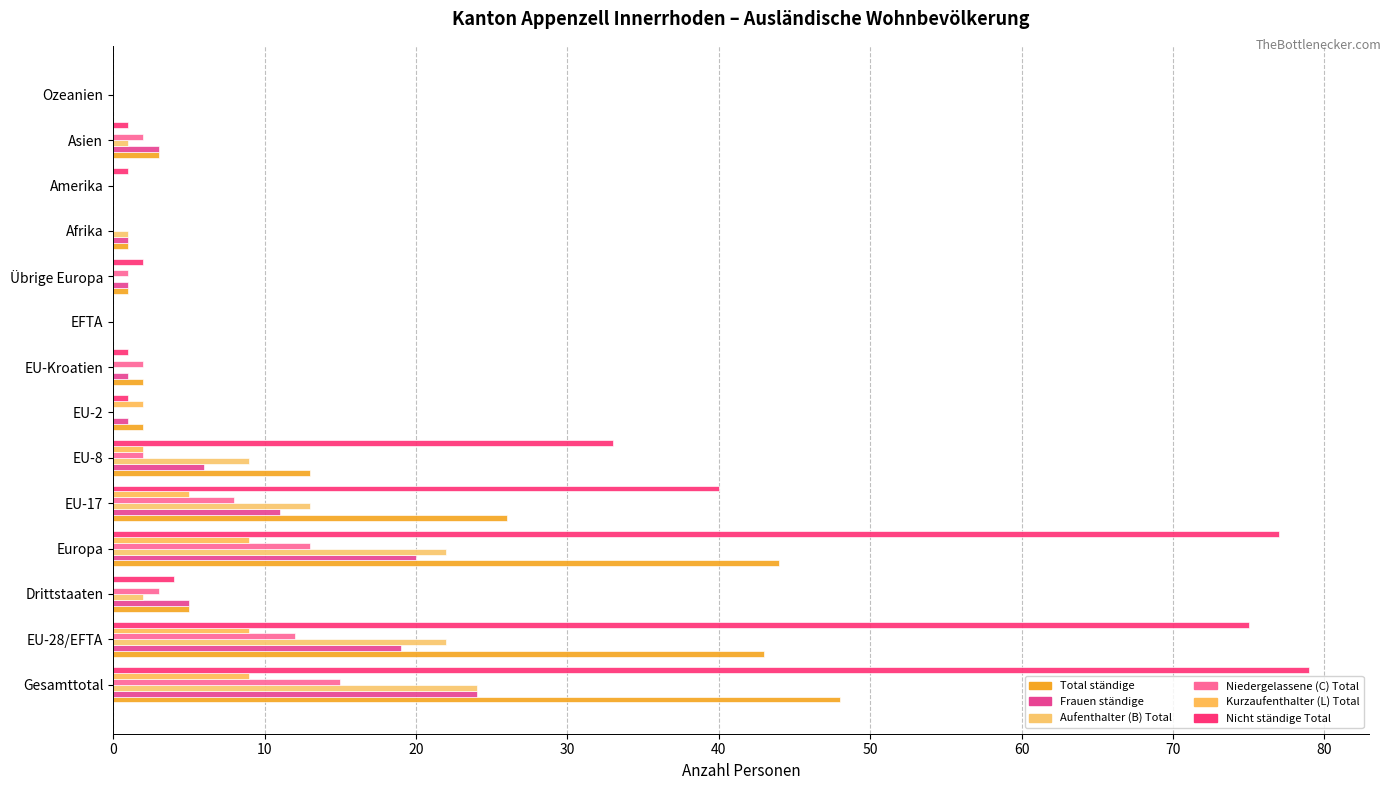

List the series in order of their peak value, highest first.

Nicht ständige Total, Total ständige, Frauen ständige, Aufenthalter (B) Total, Niedergelassene (C) Total, Kurzaufenthalter (L) Total